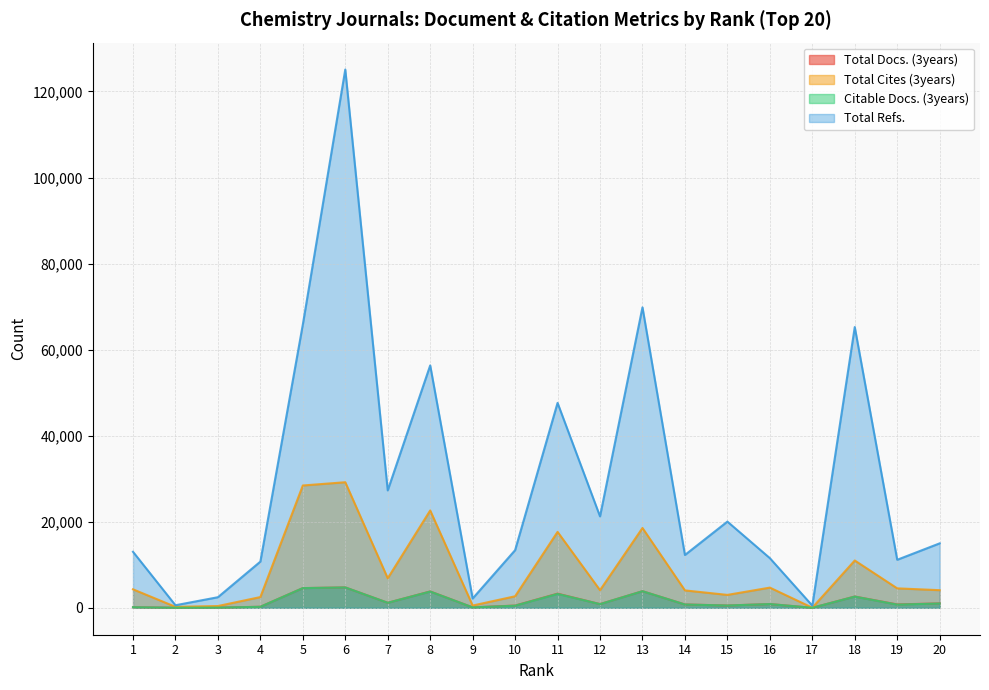

How many values in the Total Refs. series exceed 14978?

9